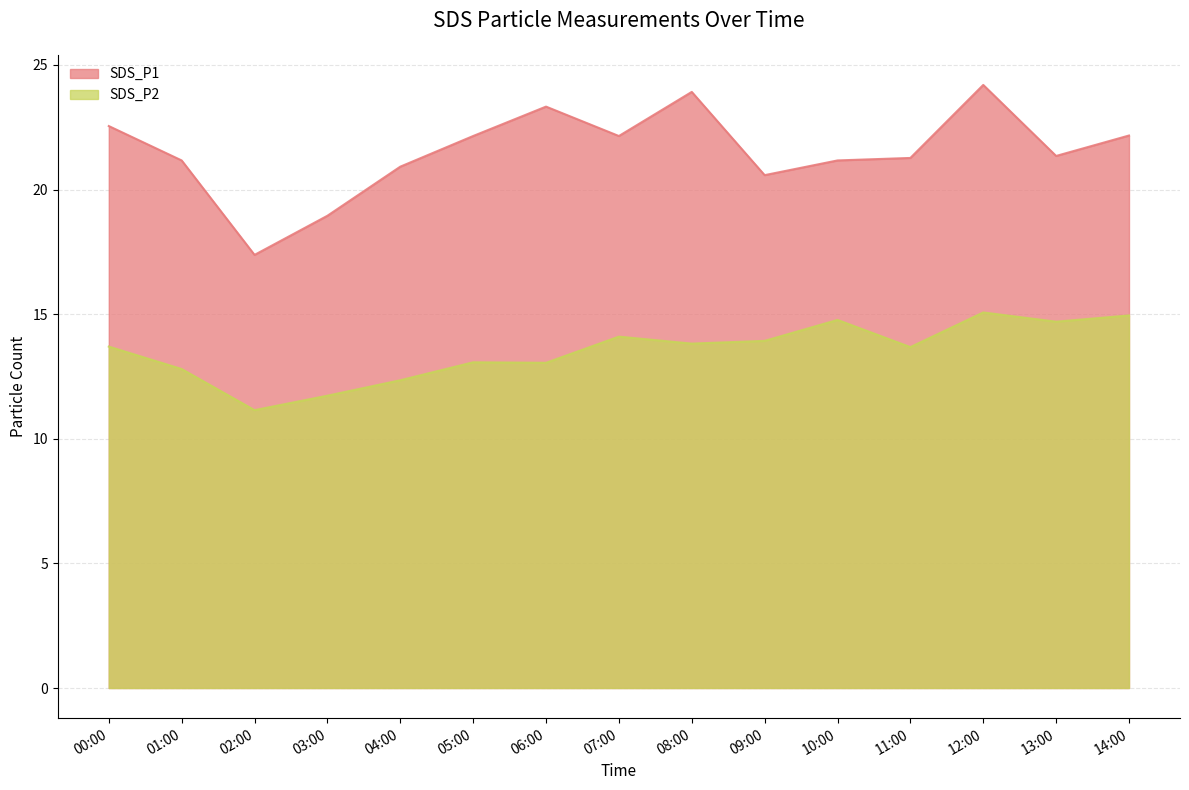

What is the lowest value of the SDS_P2 series?

11.2